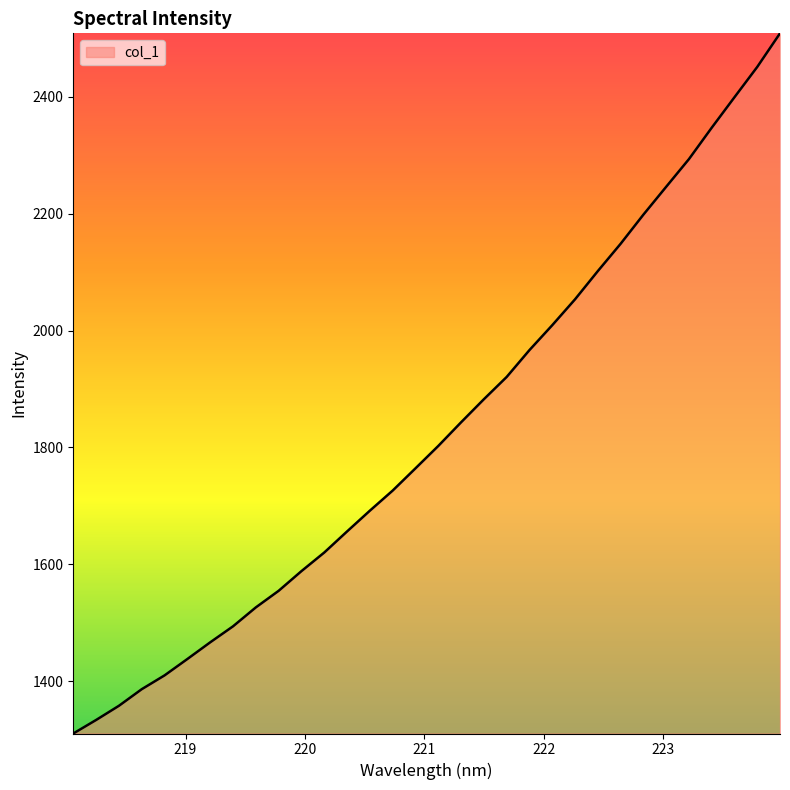

What is the smallest value displayed?

1310.1